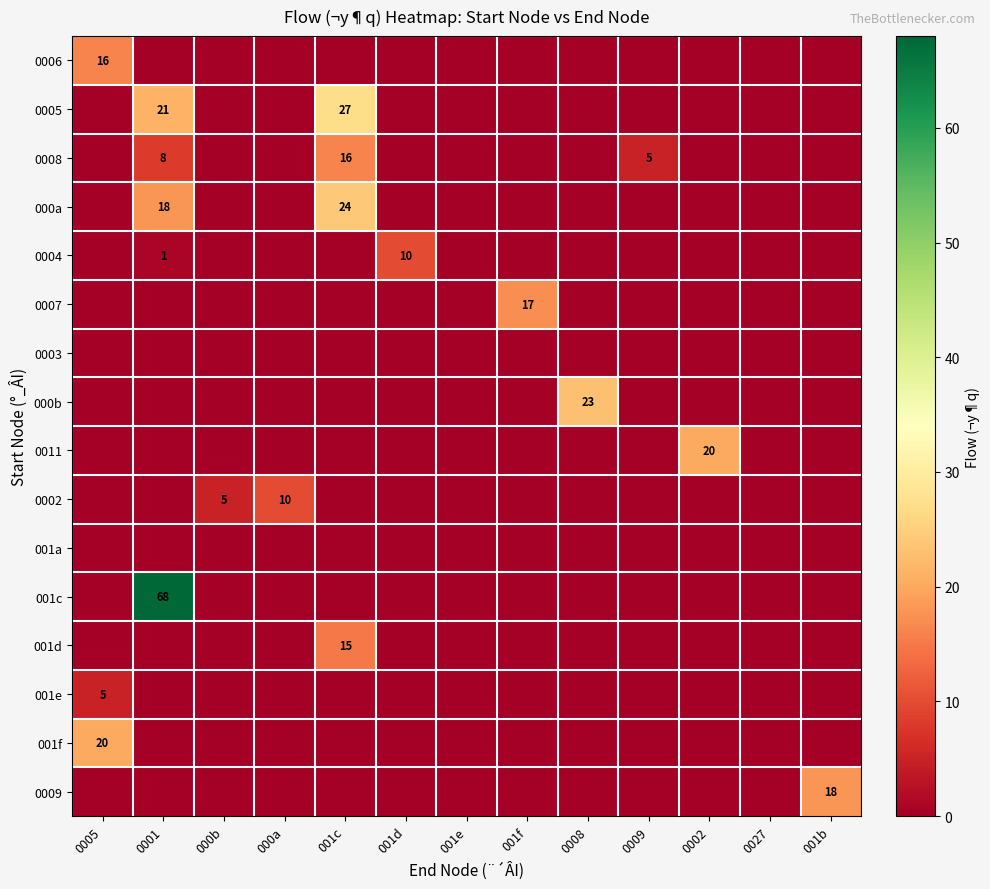

Which label corresponds to the largest value in the chart?

0001